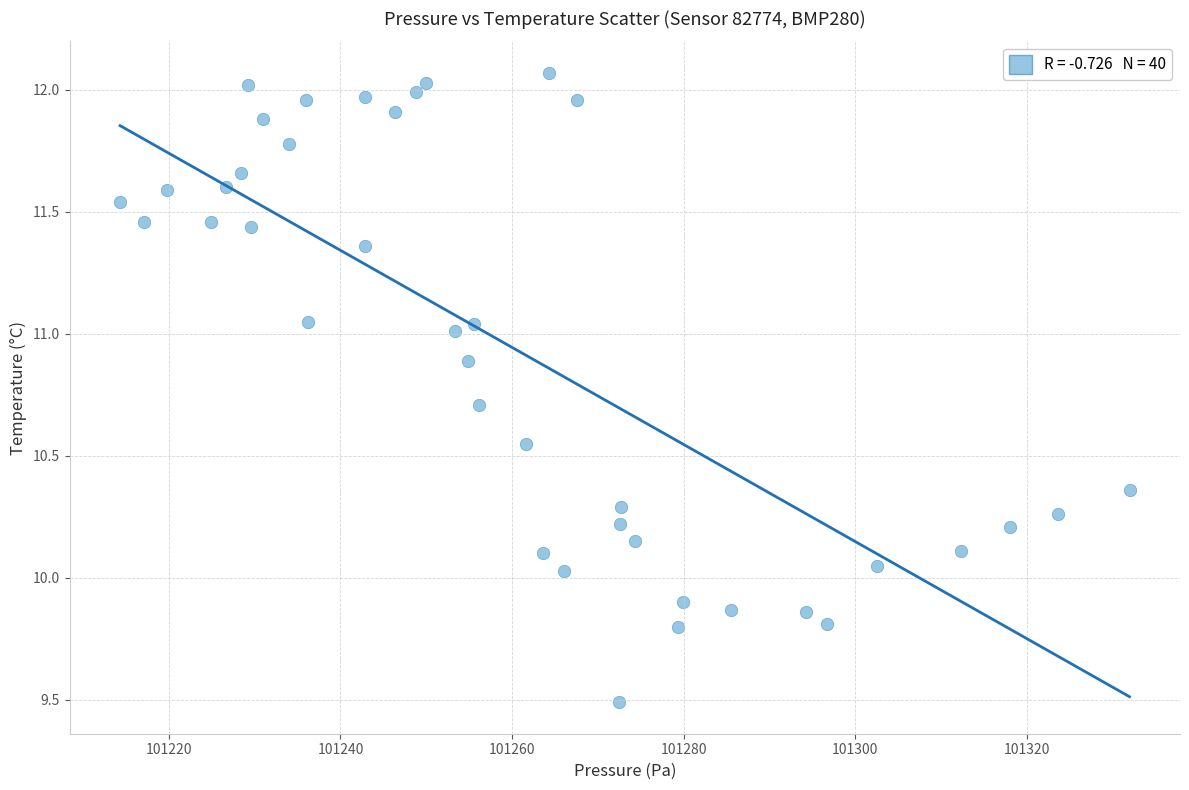

What is the range of Y values (max minus min)?

2.6